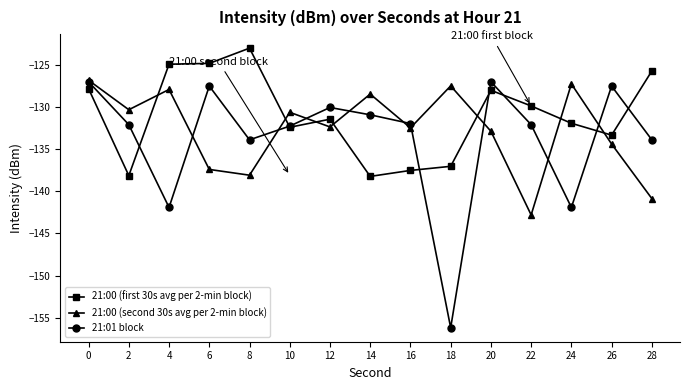

Where do 21:00 (first 30s avg per 2-min block) and 21:00 (second 30s avg per 2-min block) first cross each other?

2 and 4